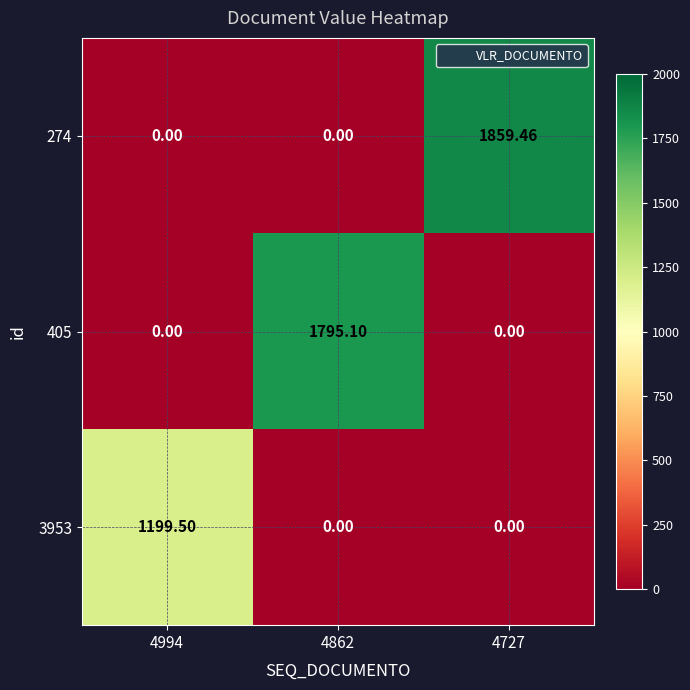

At which category does the chart reach its peak across all series?

4727